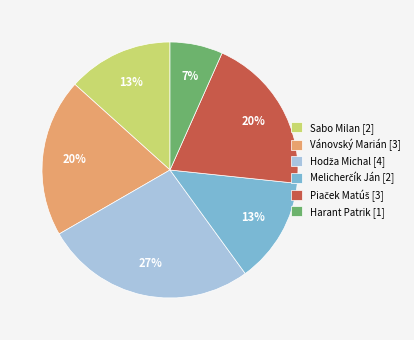

Count the number of slices in the pie.

6